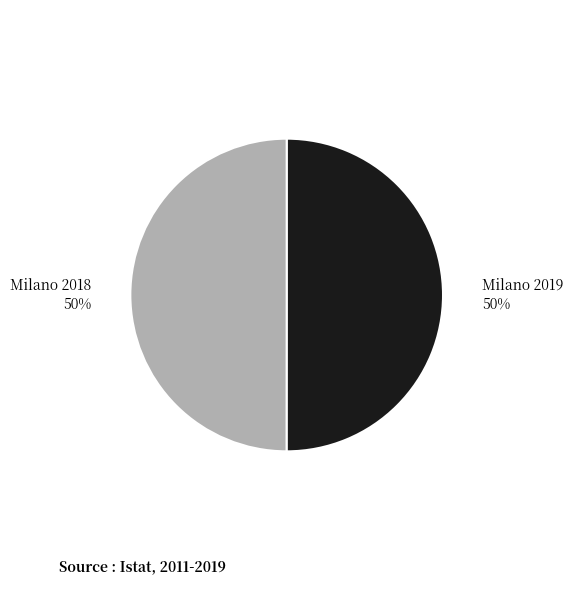

How many slices are in this pie chart?

2